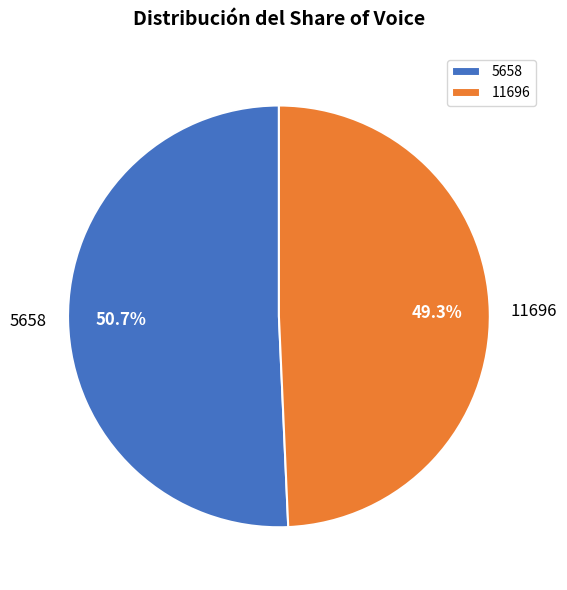

Approximately how many times larger is the value at 5658 compared to 11696?

1.0